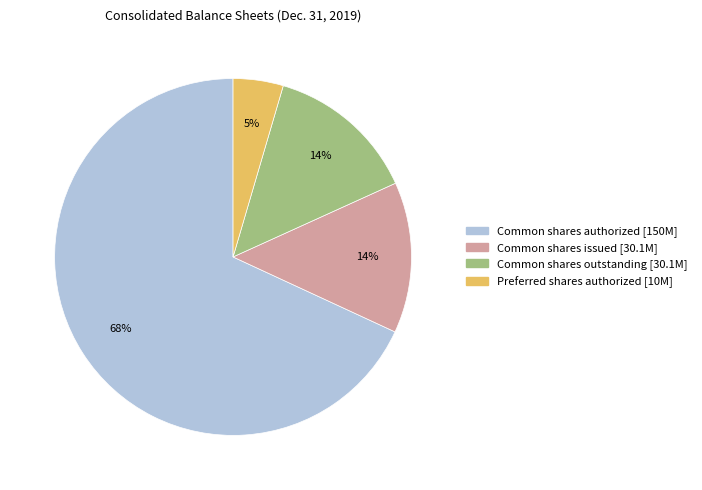

Does any single category account for the majority?

Yes